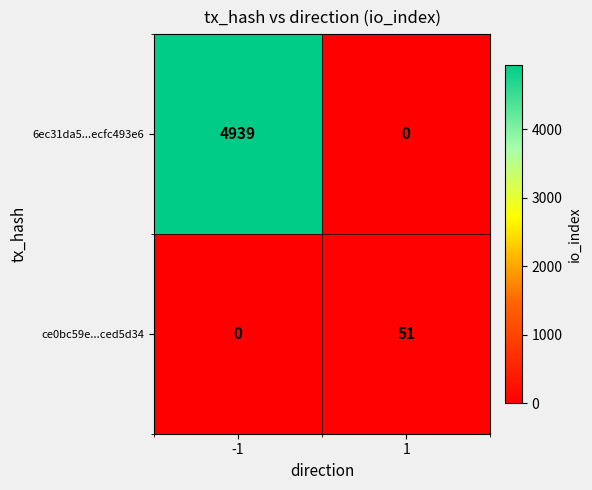

At how many categories does at least one series exceed 3961?

1